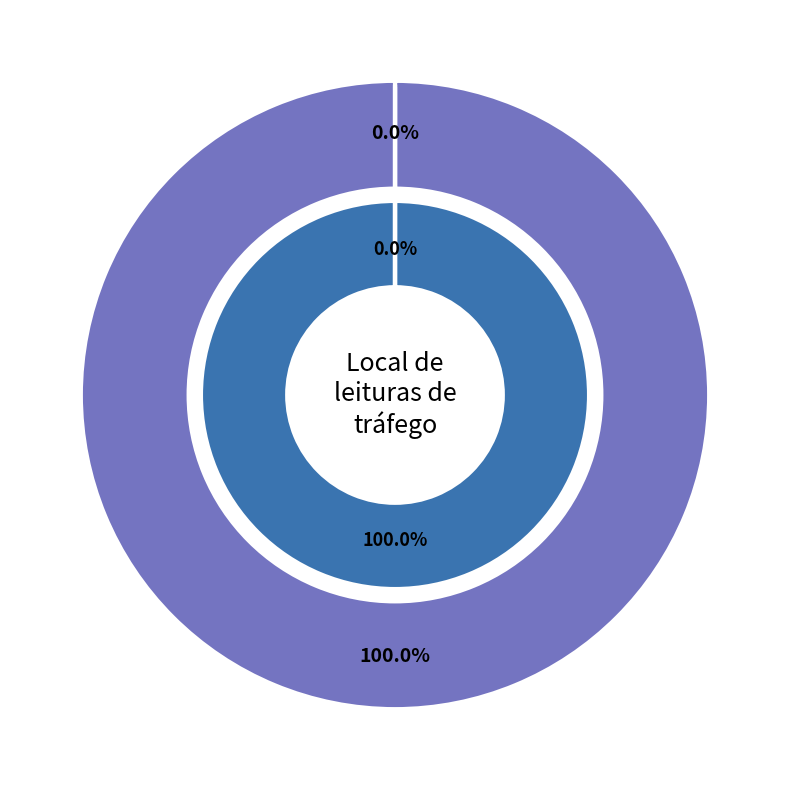

Is it true that 649b8614078190f8a6e77199 is 1% of the pie?

False